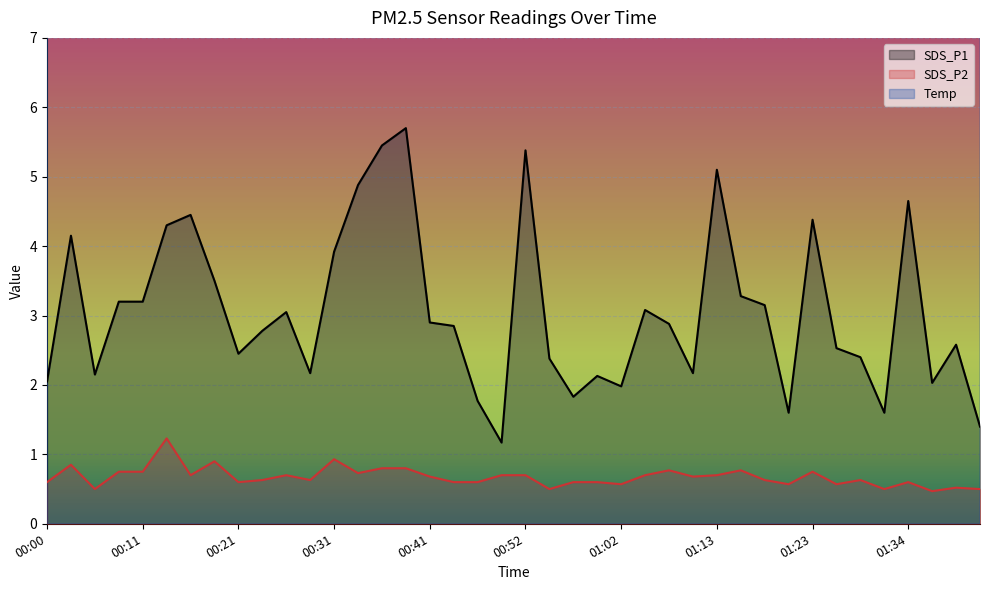

How many data points does each series have?

40